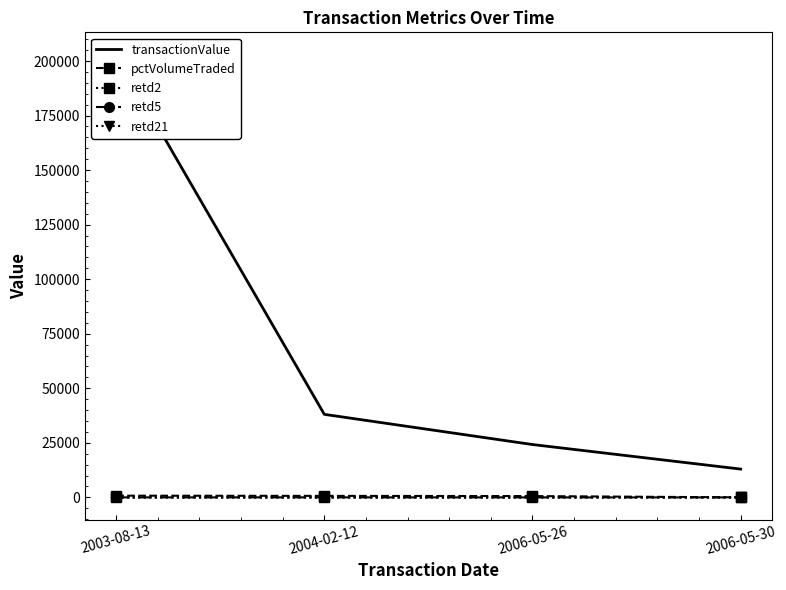

Between 2003-08-13 and 2006-05-26, which series saw the biggest shift?

transactionValue